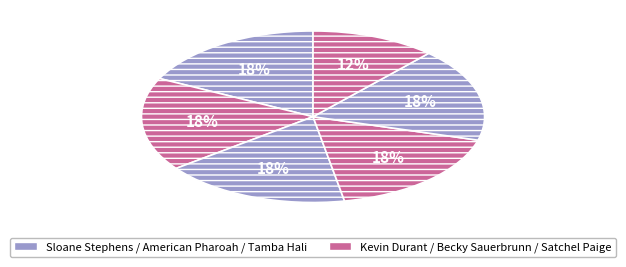

Which category has the biggest portion of the pie?

Sloane Stephens